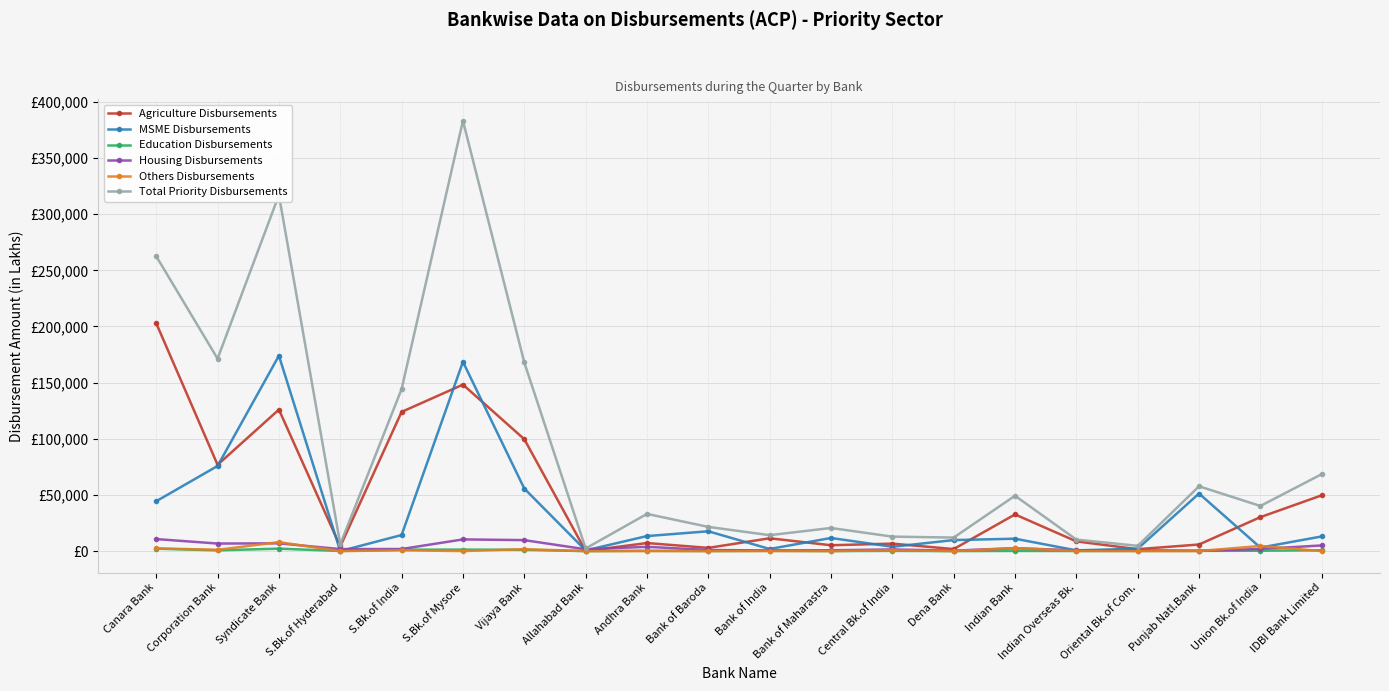

Reading left to right, transcribe all the data shown in this chart.

Agriculture Disbursements: 202849	76838	125982	4122	123943	148236	99647	99	7179	2862	11423	5211	6664	1806	32641	8638	1705	5872	30242	49665
MSME Disbursements: 44402	75813	173994	0	14314	168550	55698	622	13384	17647	1880	11683	3844	9805	11035	637	2141	51271	3119	13046
Education Disbursements: 2143	679	2171	113	1257	1323	1142	12	296	54	238	27	177	10	148	70	167	195	353	755
Housing Disbursements: 10704	6728	6904	1793	1845	10412	9765	1604	3809	978	567	751	1452	420	2582	712	652	339	1893	5027
Others Disbursements: 2432	1153	7970	0	726	23	1703	0	0	18	67	52	751	0	2645	182	19	27	4577	0
Total Priority Disbursements: 262530	171325	317058	6028	144258	383144	167993	2337	33119	21559	14177	20586	12888	12041	49293	10239	4684	57704	40184	68513